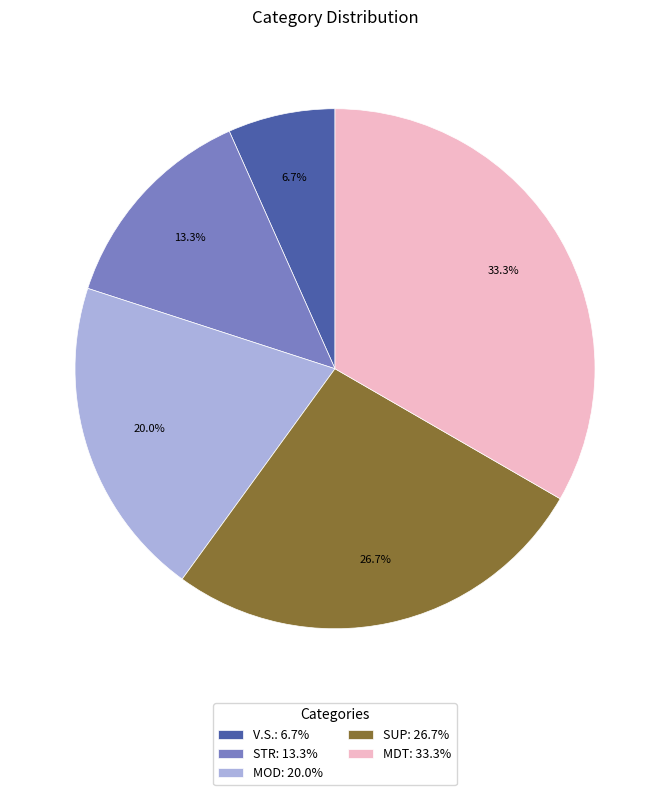

Is STR the majority of the pie?

No